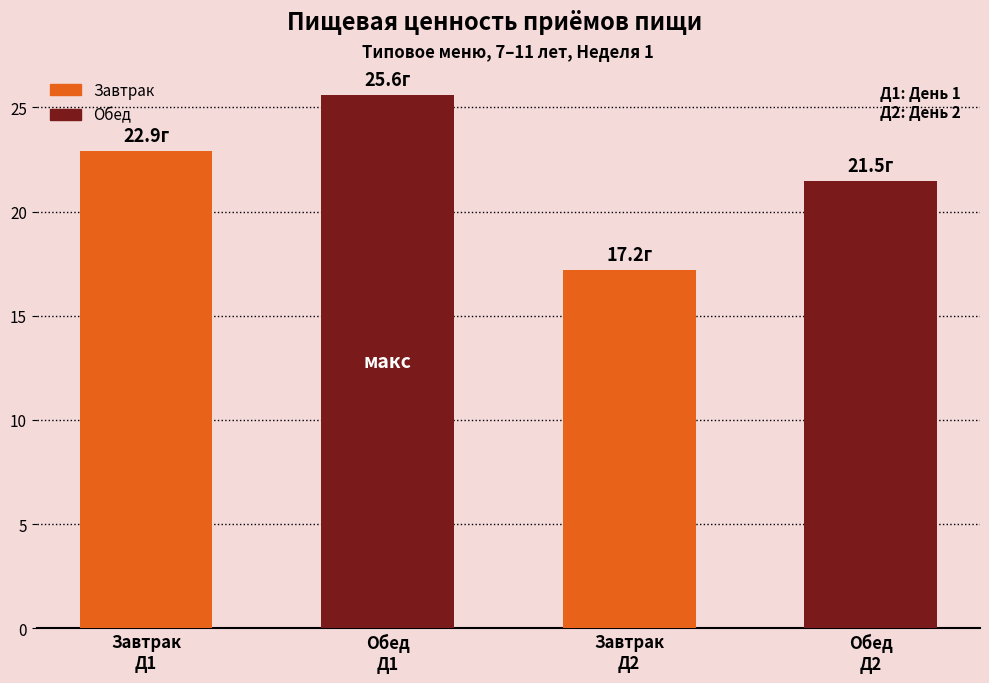

At which category does the chart reach its minimum across all series?

Завтрак
Д2